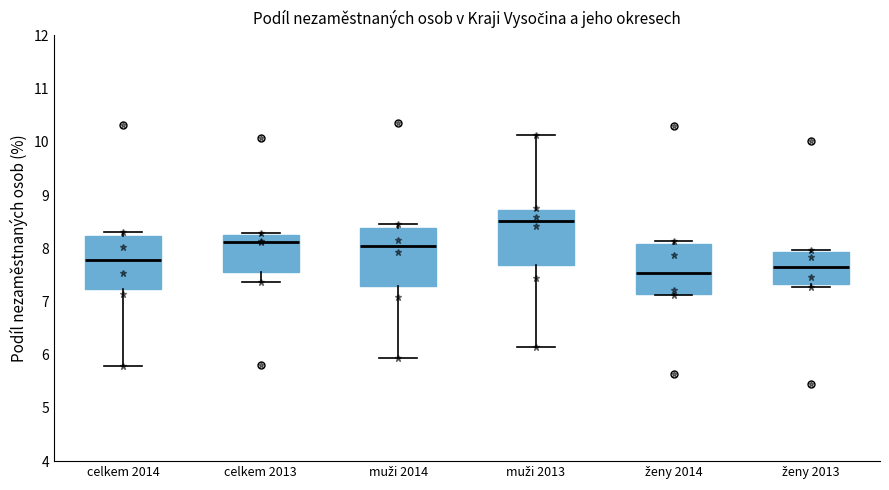

Which box's median line is the lowest?

ženy 2014